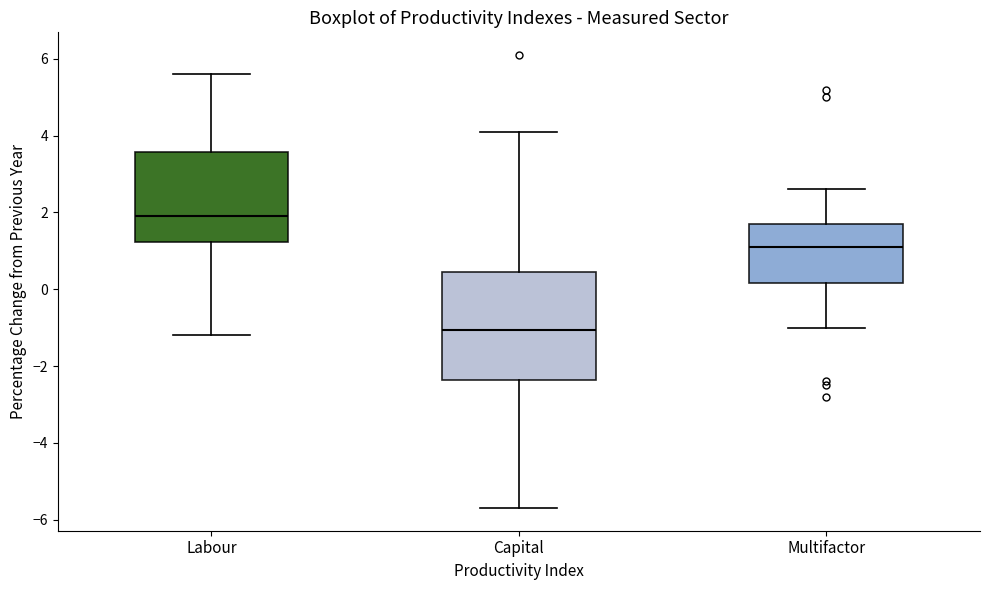

Which box's median line is the highest?

Labour